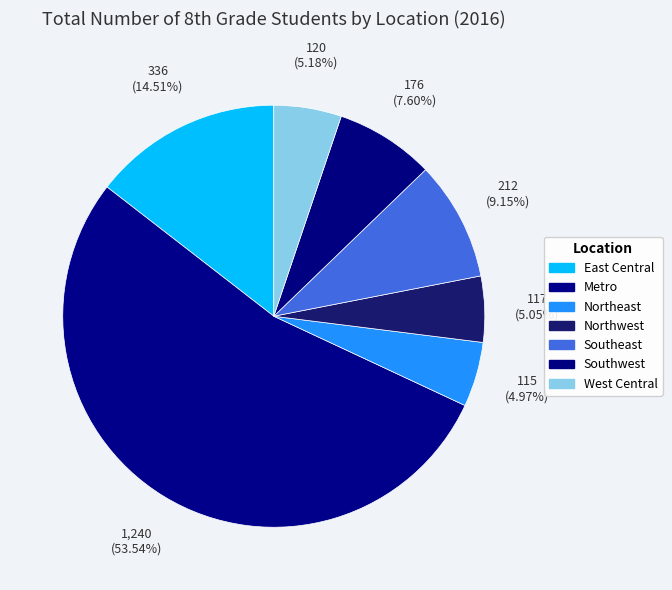

Between Southwest and Metro, which is larger?

Metro